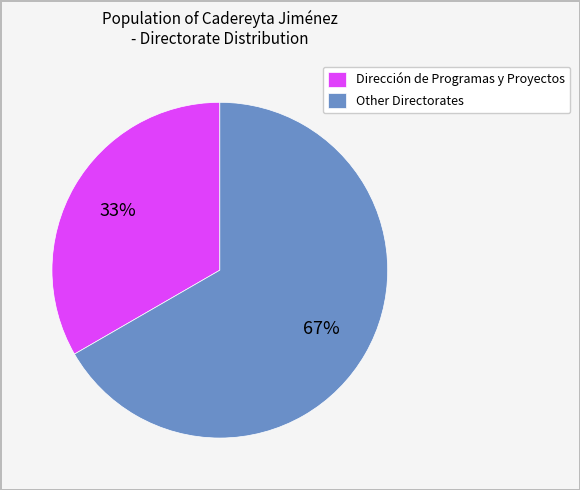

Does any single category account for the majority?

Yes